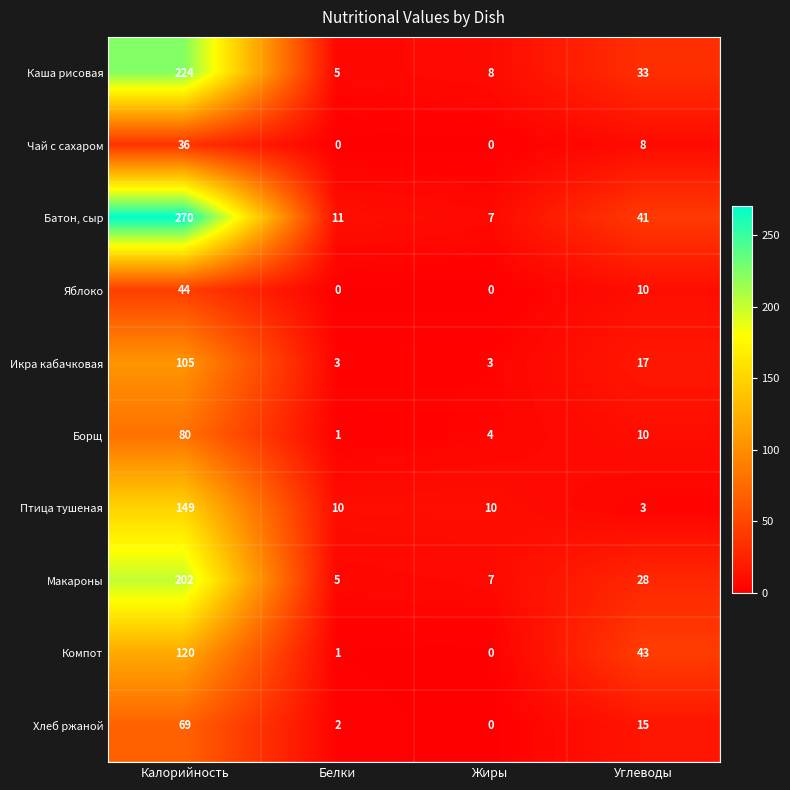

At which category is the sum across all series the highest?

Калорийность